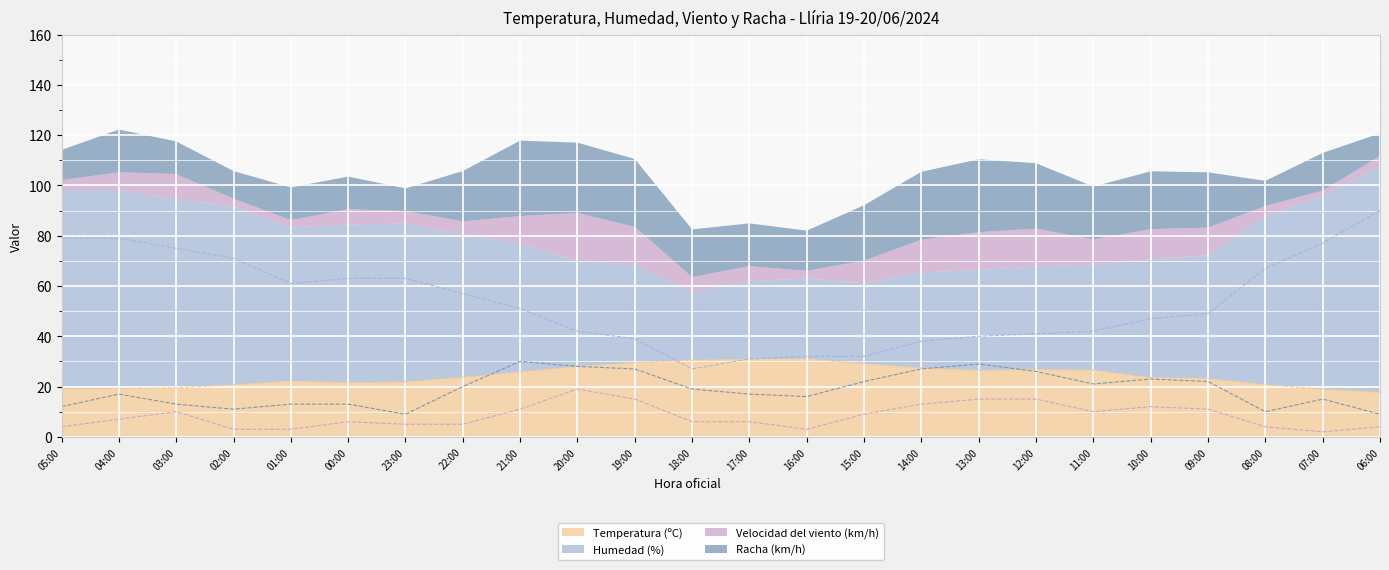

How many interior local valleys does the Velocidad del viento (km/h) series have?

3